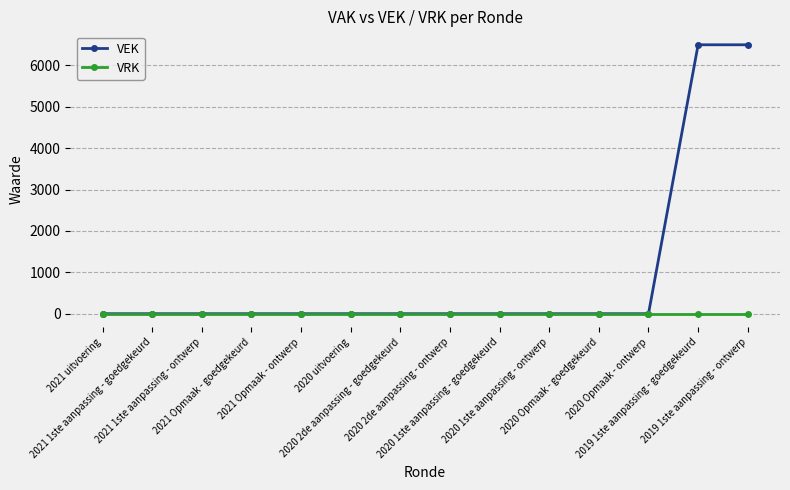

What is the maximum value for VEK?

6500